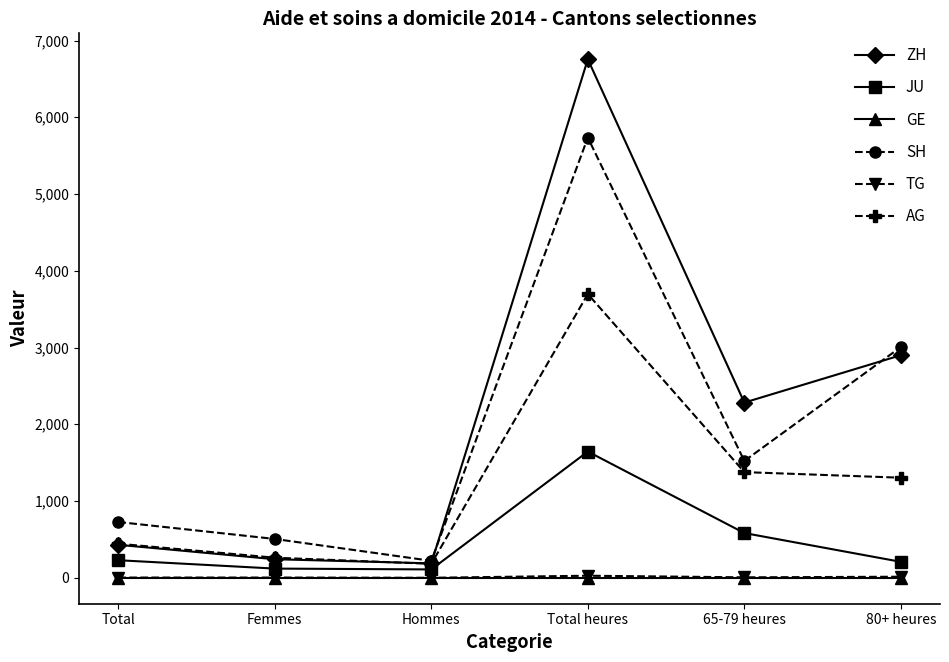

At which category is the sum across all series the highest?

Total heures